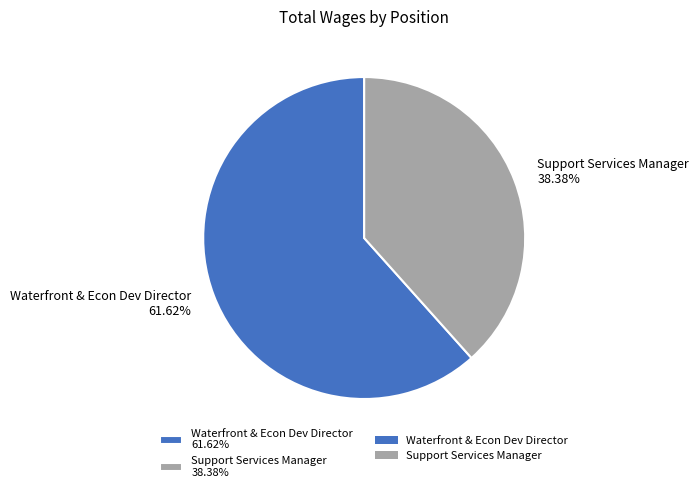

True or false: Support Services Manager accounts for 45% of the total.

False